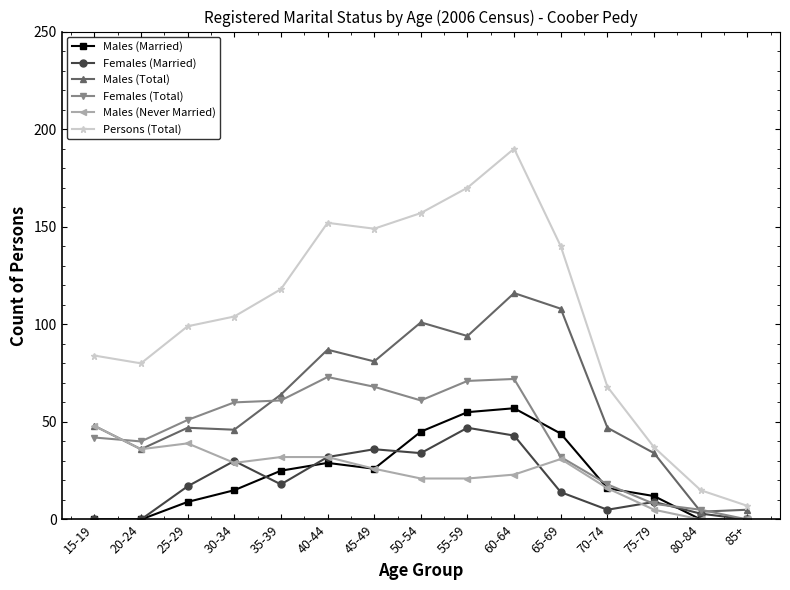

How many lines are shown in the chart?

6